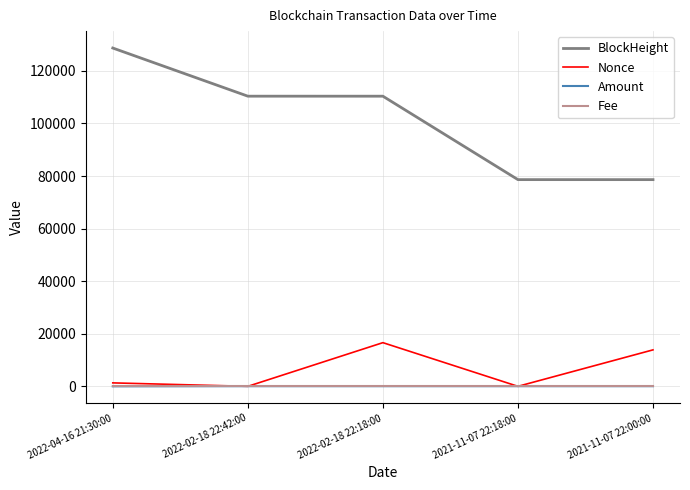

Which series has the largest total across all categories?

BlockHeight